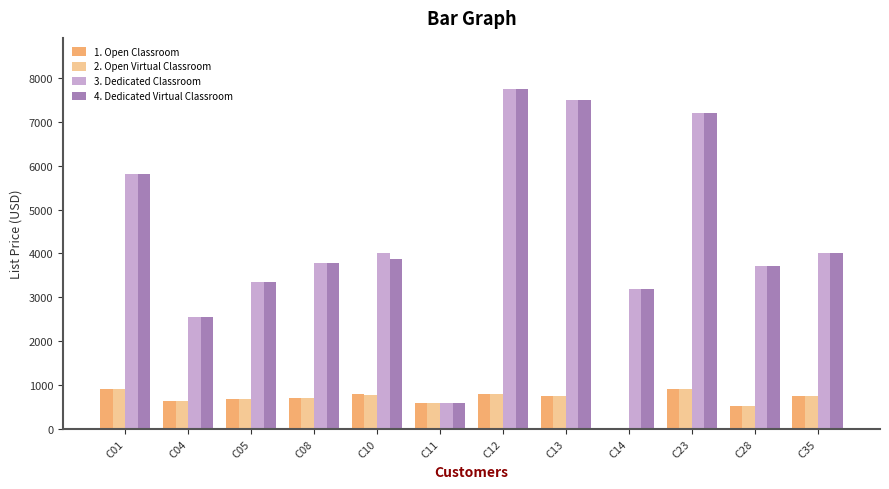

Between C05 and C10, which series saw the biggest shift?

3. Dedicated Classroom